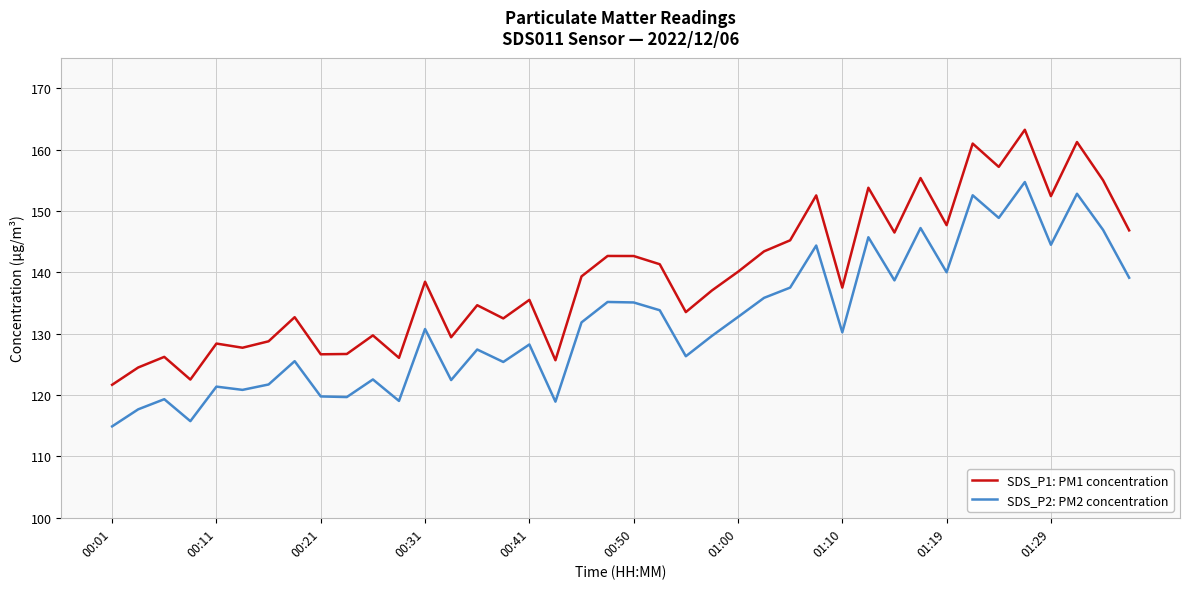

True or false: SDS_P1: PM1 concentration and SDS_P2: PM2 concentration intersect in this chart.

False